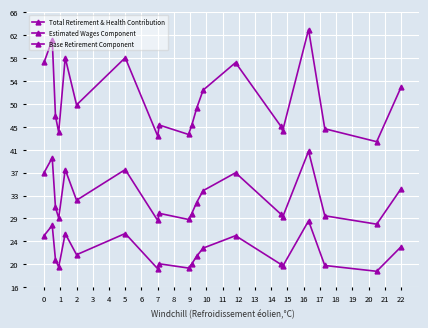

Is this an area chart (filled region under the line)?

No